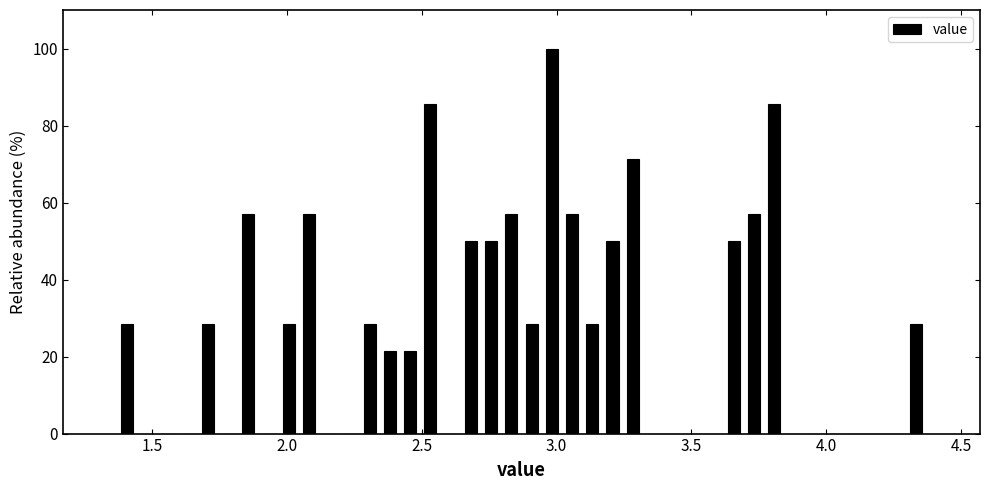

Around what value on the x-axis is the tallest bar? Give the approximate position of its centre, as read against the axis.

3.00